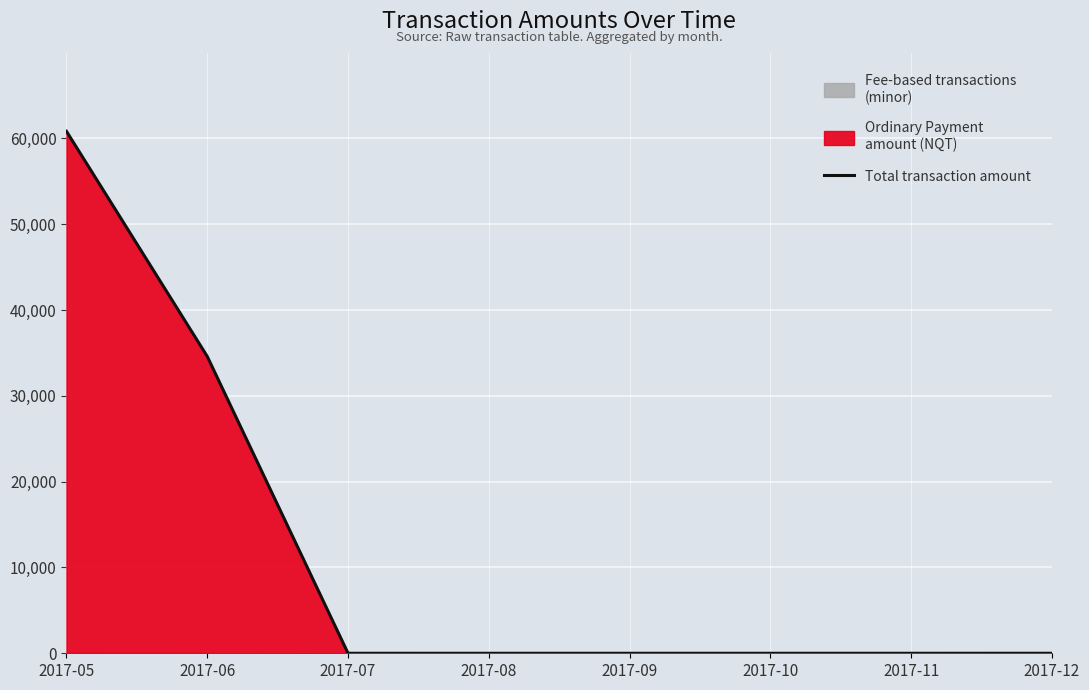

At which category does the chart reach its minimum across all series?

2017-08